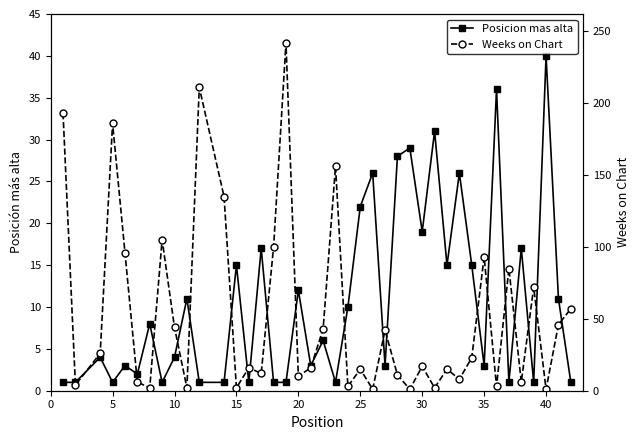

What is the average value of the Posicion mas alta series?

11